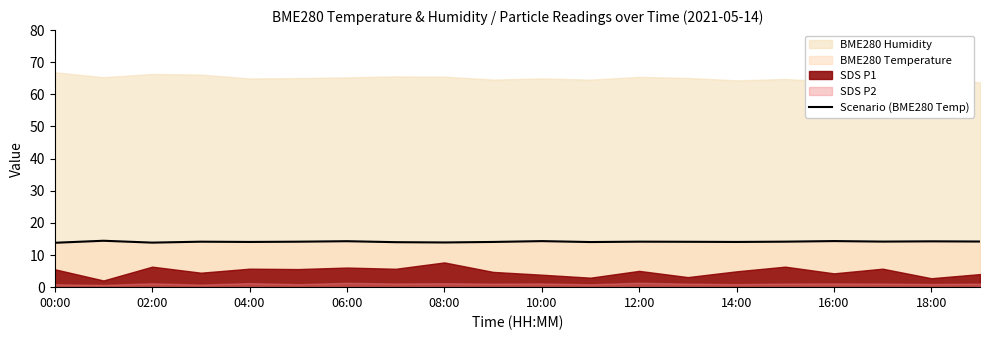

True or false: Scenario (BME280 Temp) has a value of 14.1 at 04:00.

True